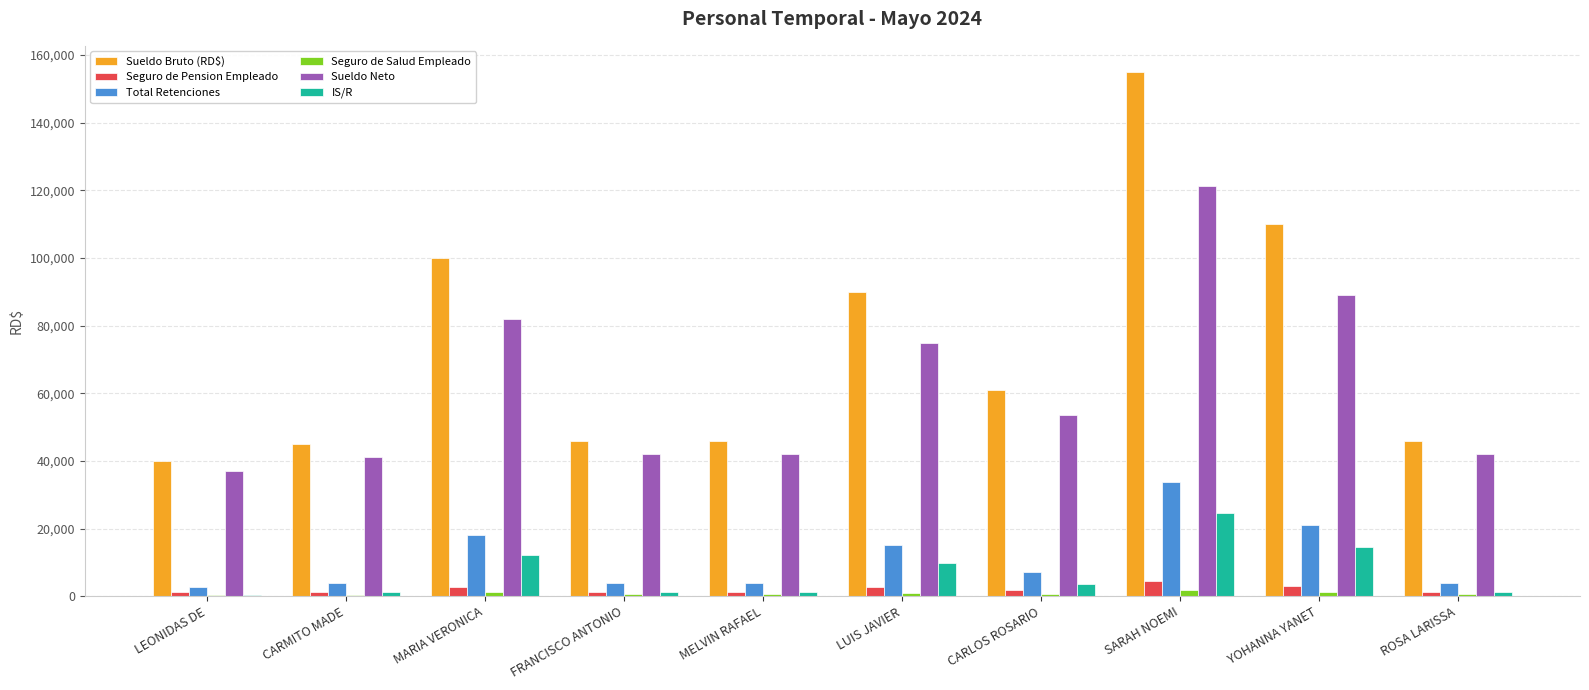

What is the greatest value displayed?

155000.0